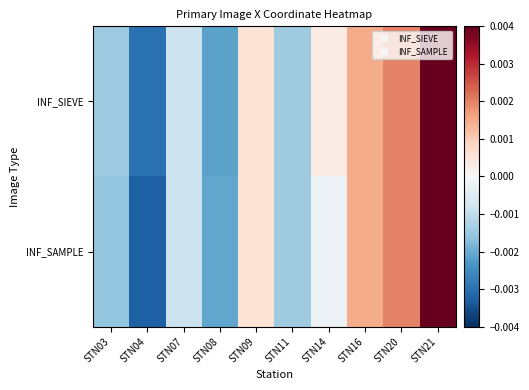

At which category does the chart reach its minimum across all series?

STN04